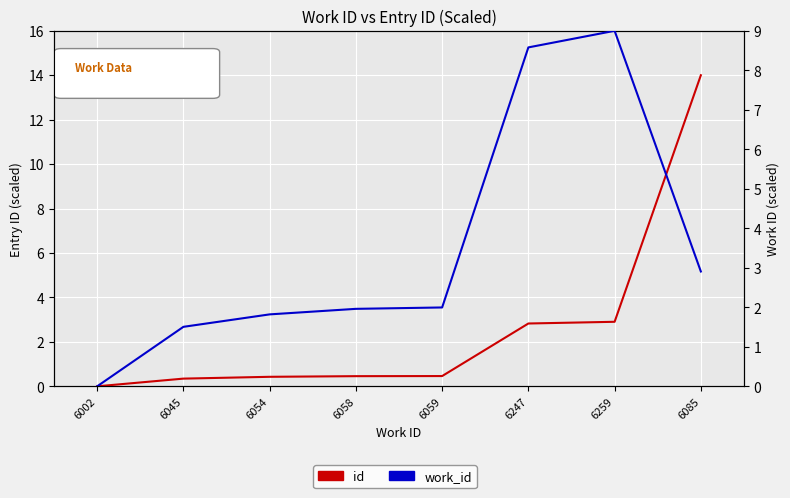

True or false: work_id has a value of 2.6 at 6045.

False